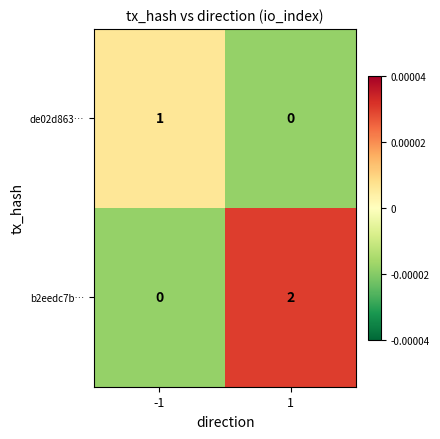

Reading left to right, what are all the values shown in this chart?

de02d863…: -1=1	1=0
b2eedc7b…: -1=0	1=2